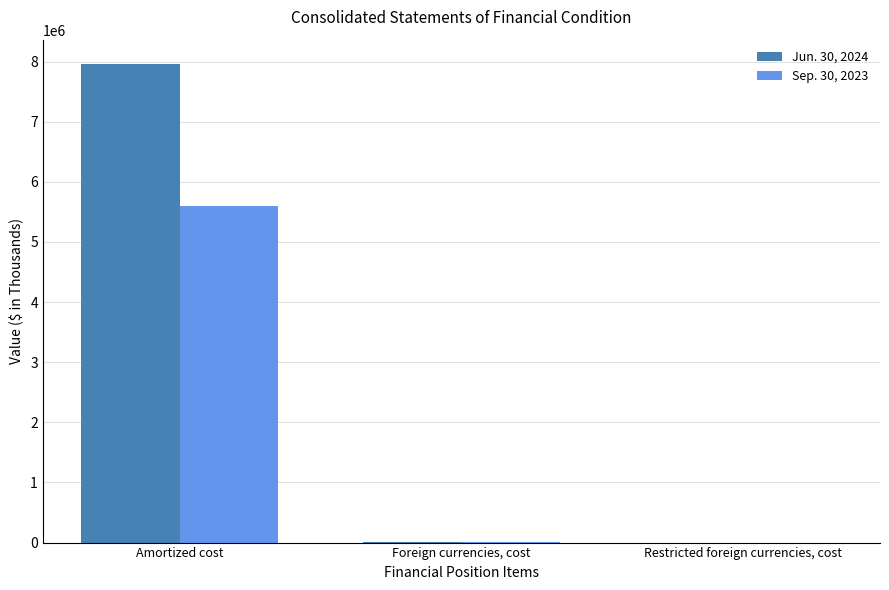

What is the average value of the Sep. 30, 2023 series?

1866125